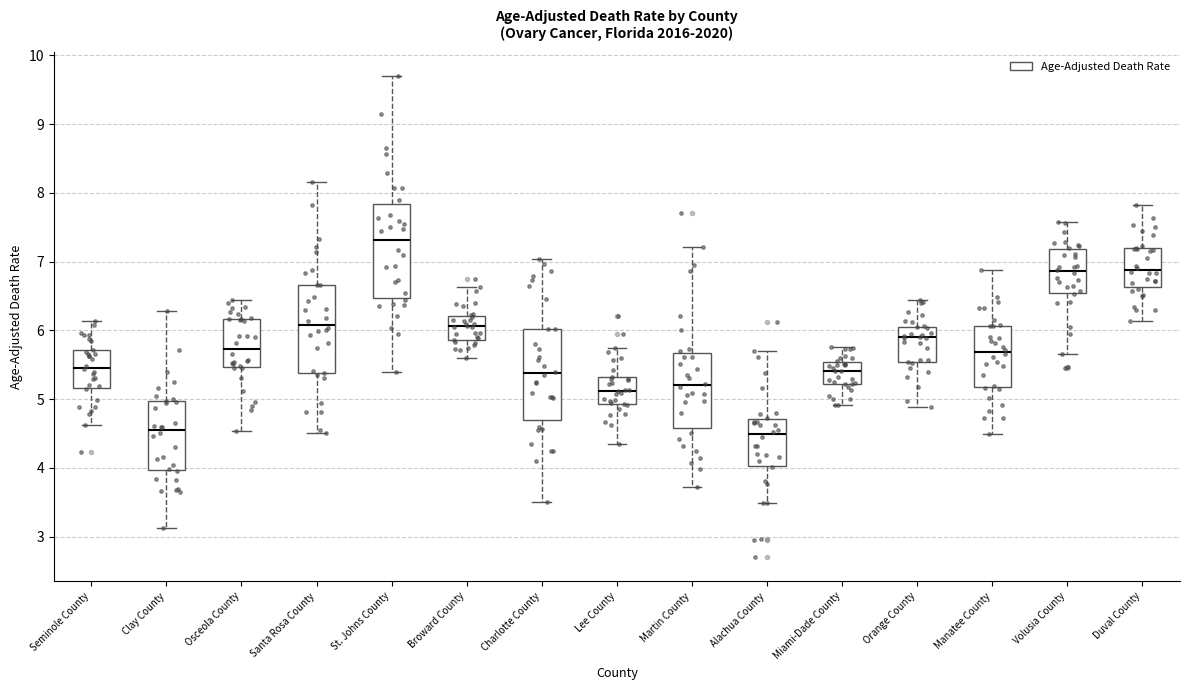

Reading left to right, transcribe this box plot: for each box, give where its median line is, the range the box spans, and where its two whiskers end, as read against the y-axis. The values are not printed on the chart, so give them approximately, as read against the axis.

Seminole County: median 5.5, box 5.2 to 5.7, whiskers 4.6 to 6.1
Clay County: median 4.5, box 4.0 to 5.0, whiskers 3.1 to 6.3
Osceola County: median 5.7, box 5.5 to 6.2, whiskers 4.5 to 6.4
Santa Rosa County: median 6.1, box 5.4 to 6.7, whiskers 4.5 to 8.2
St. Johns County: median 7.3, box 6.5 to 7.8, whiskers 5.4 to 9.7
Broward County: median 6.1, box 5.9 to 6.2, whiskers 5.6 to 6.6
Charlotte County: median 5.4, box 4.7 to 6.0, whiskers 3.5 to 7.0
Lee County: median 5.1, box 4.9 to 5.3, whiskers 4.3 to 5.7
Martin County: median 5.2, box 4.6 to 5.7, whiskers 3.7 to 7.2
Alachua County: median 4.5, box 4.0 to 4.7, whiskers 3.5 to 5.7
Miami-Dade County: median 5.4, box 5.2 to 5.5, whiskers 4.9 to 5.8
Orange County: median 5.9, box 5.5 to 6.1, whiskers 4.9 to 6.4
Manatee County: median 5.7, box 5.2 to 6.1, whiskers 4.5 to 6.9
Volusia County: median 6.9, box 6.5 to 7.2, whiskers 5.7 to 7.6
Duval County: median 6.9, box 6.6 to 7.2, whiskers 6.1 to 7.8